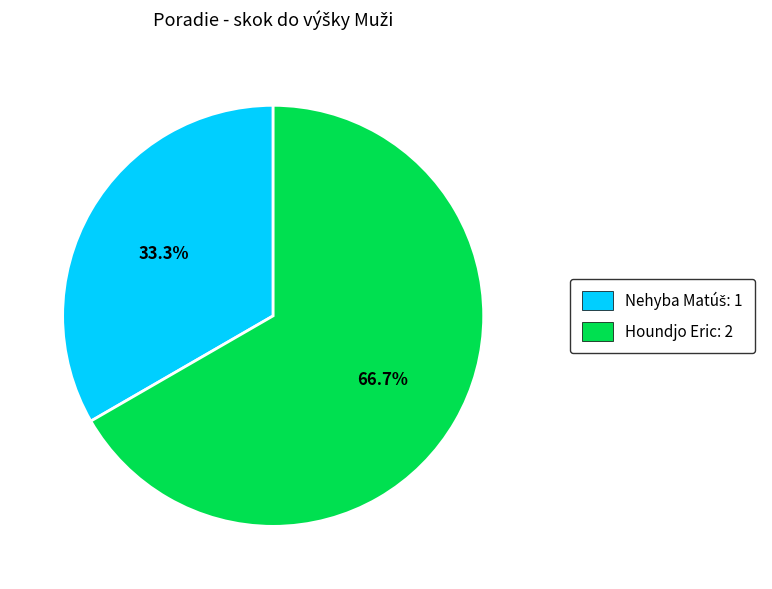

Is there any slice that represents more than half of the pie?

Yes